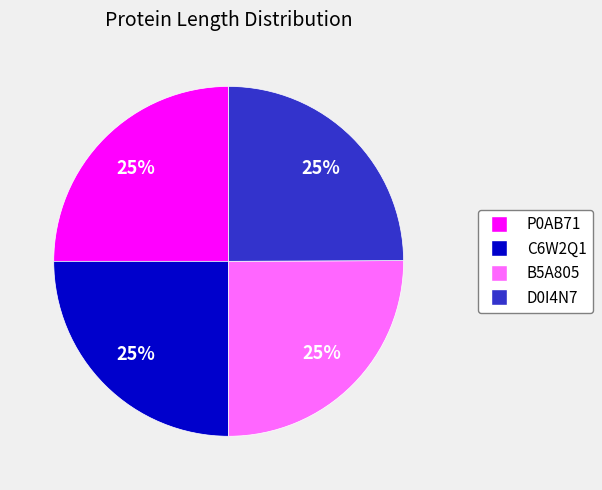

What percentage is the P0AB71 slice, to the nearest percent?

25%